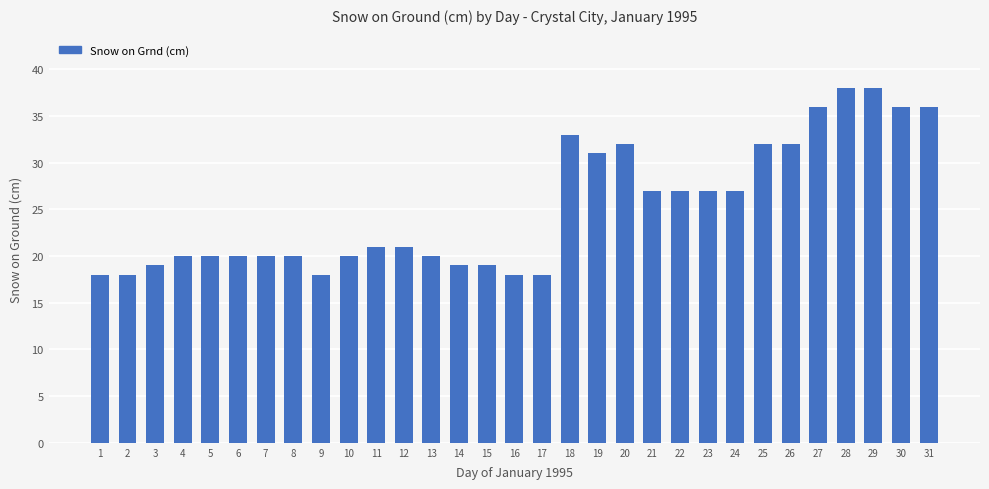

What is the minimum value shown in the chart?

18